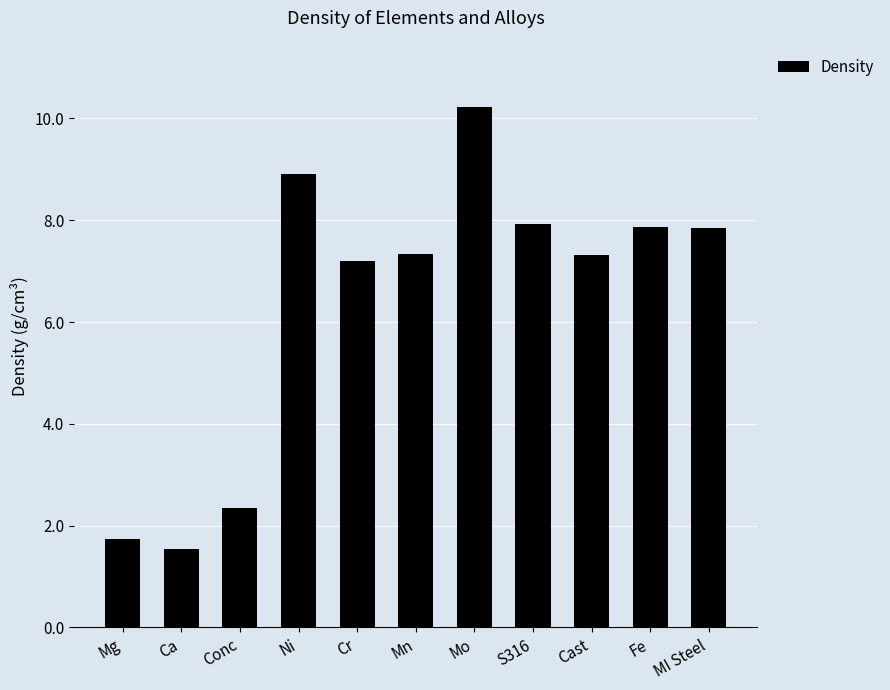

What is the greatest value displayed?

10.2